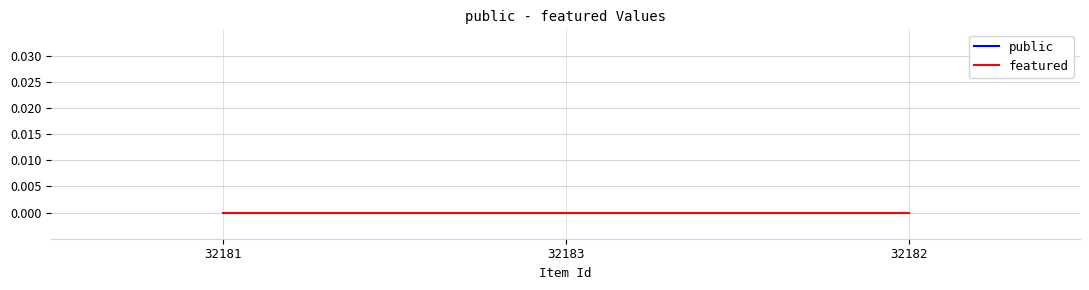

Count the number of categories in the chart.

3